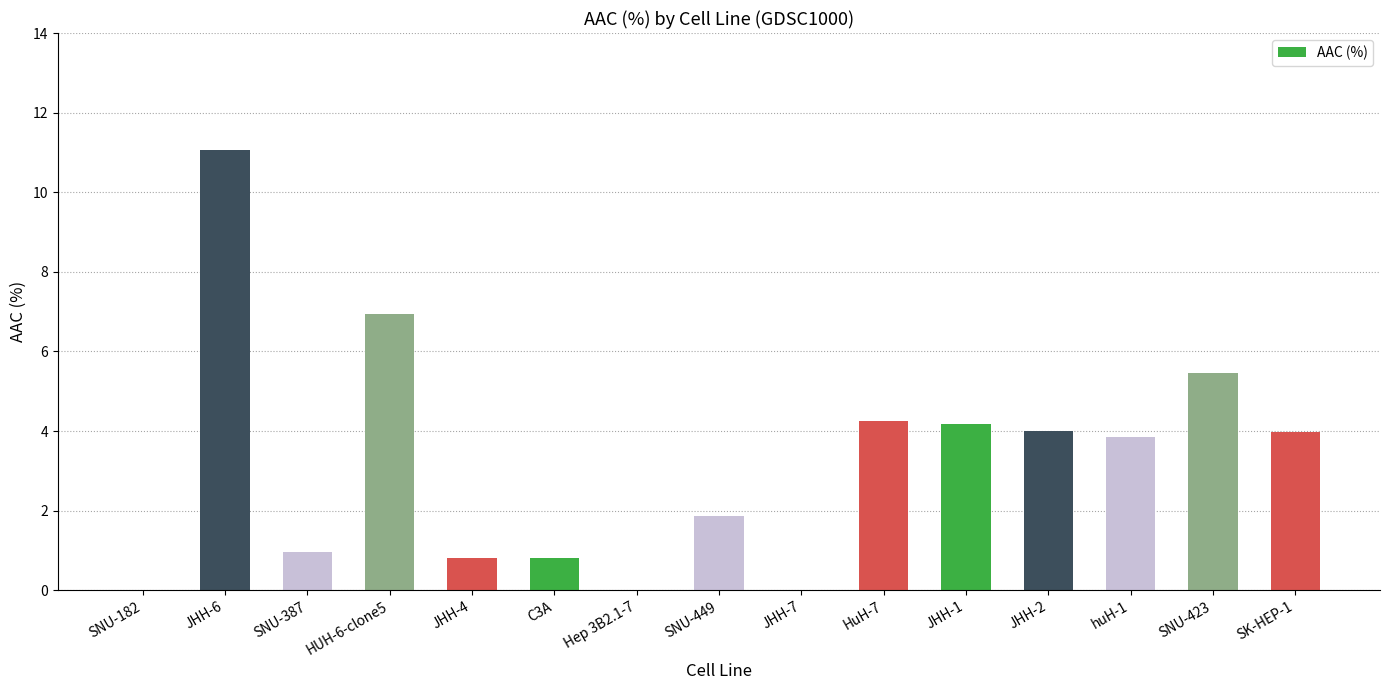

Does the chart contain stacked bars?

No